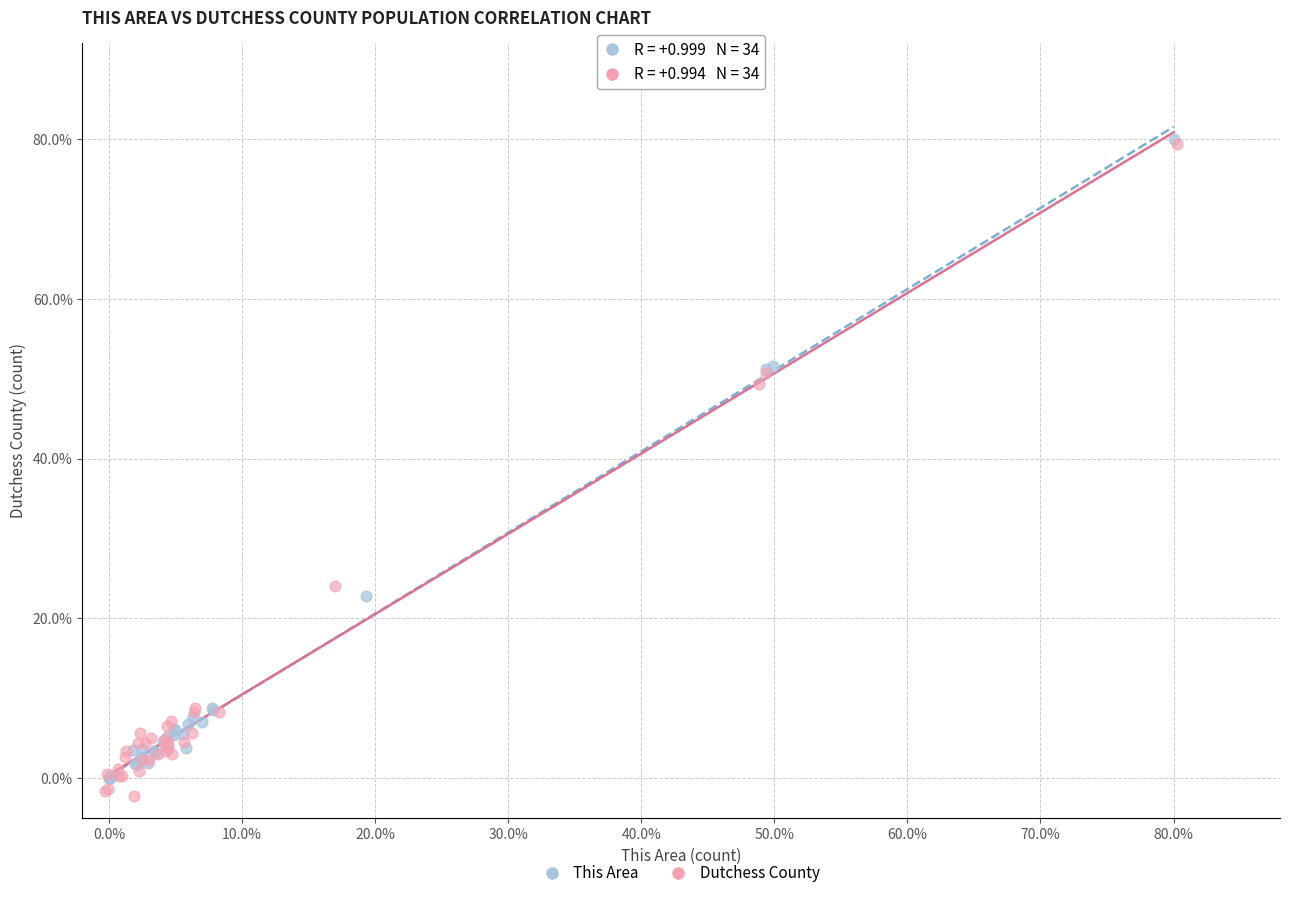

Which series has the widest spread of Y values?

Dutchess County